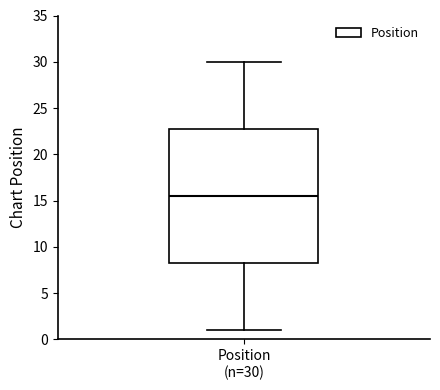

Read this box plot against the y-axis: the position of the median line, the range covered by the box, and the ends of both whiskers. The values are not printed on the chart, so give them approximately, as read against the axis.

median 15.5, box 8.5 to 23.0, whiskers 1.0 to 30.0